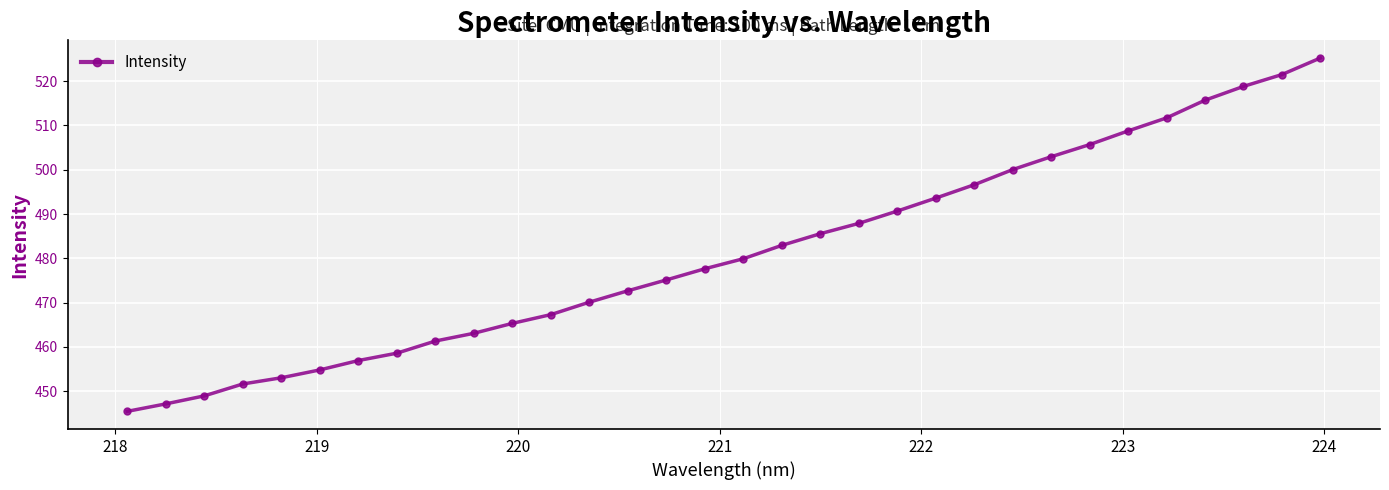

What is the difference between the maximum and minimum values?

79.7